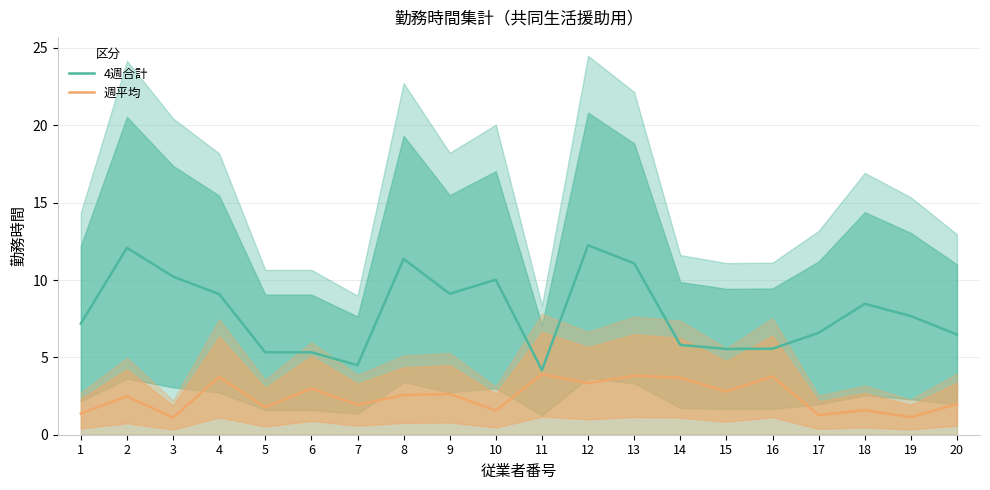

At how many categories does at least one series exceed 4?

20